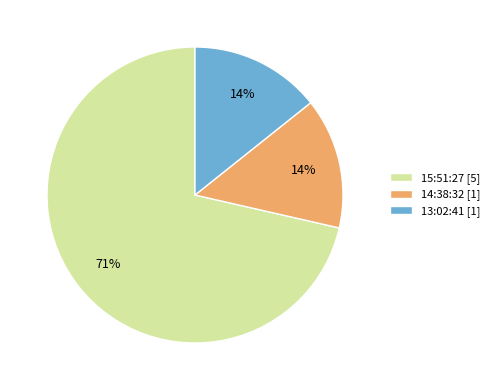

The 15:51:27 slice represents 80% of the pie. True or false?

False